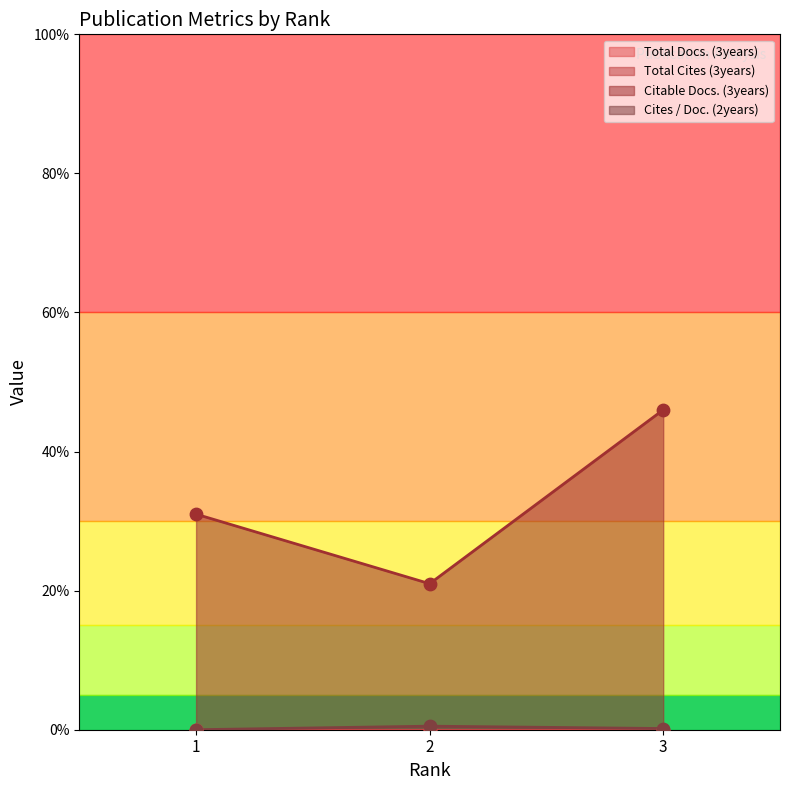

Which series reaches the maximum Y coordinate?

Citable Docs. (3years)